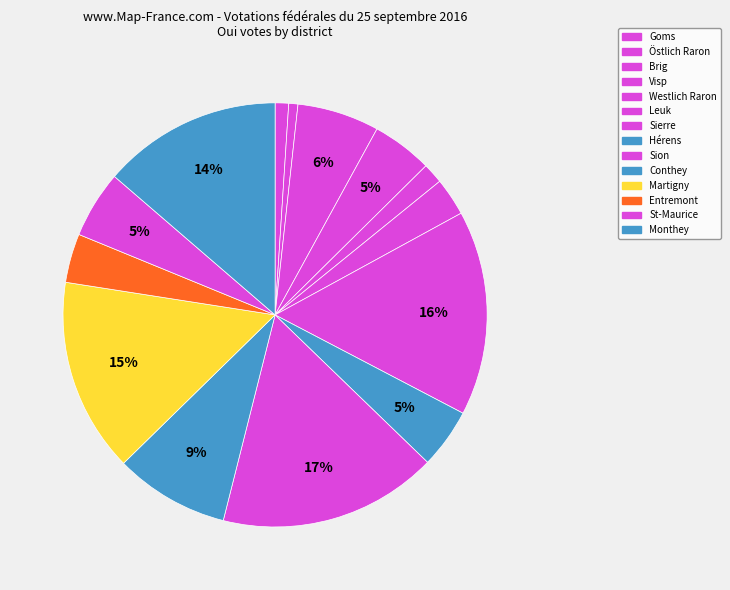

How many slices are in this pie chart?

14